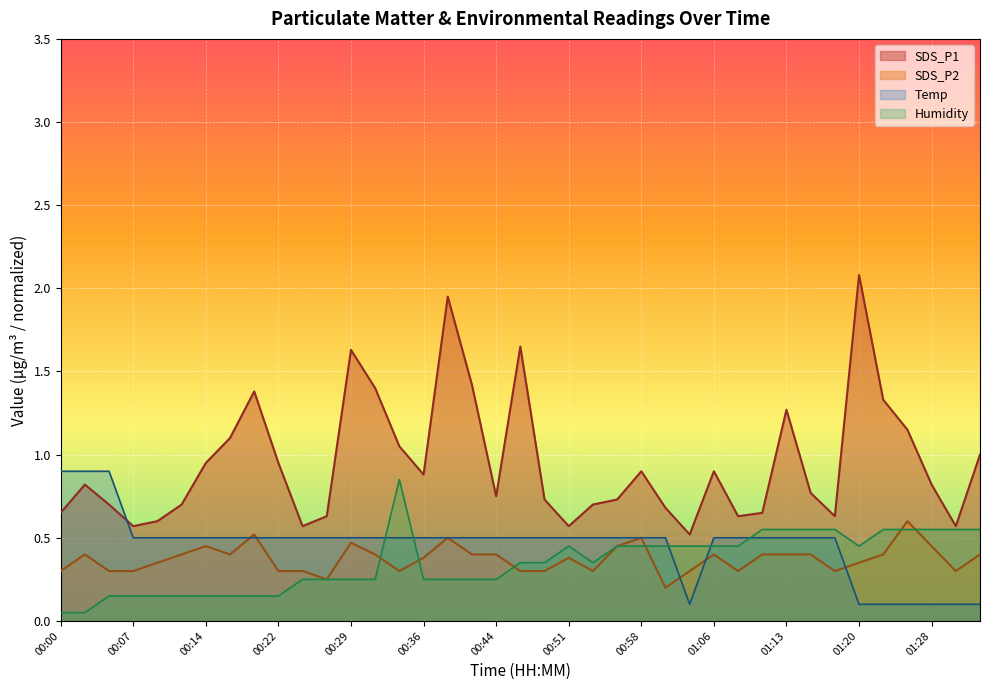

What are all the series names shown in the legend?

SDS_P1, SDS_P2, Temp, Humidity